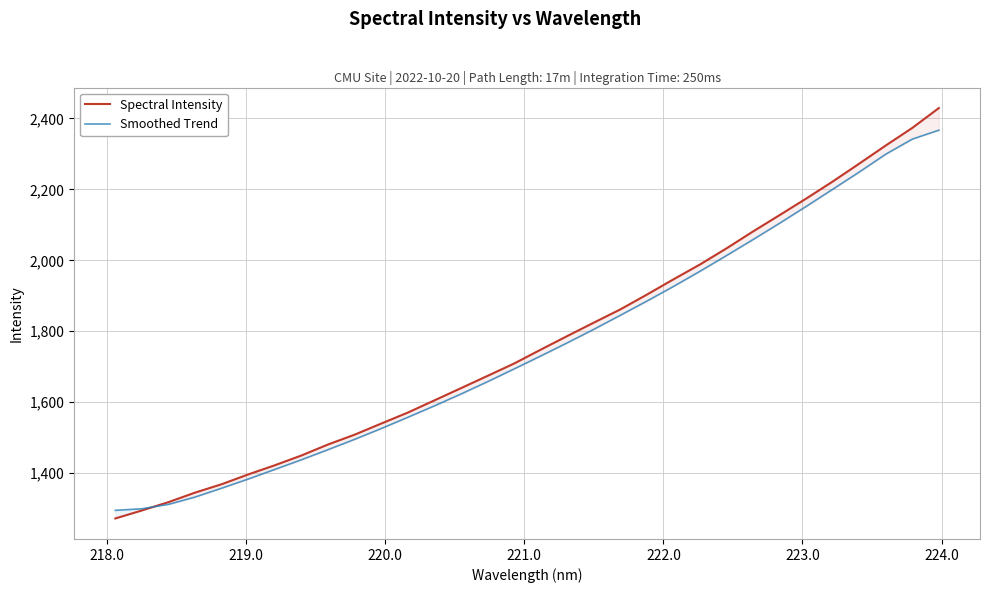

What is the minimum value for Smoothed Trend?

1295.5